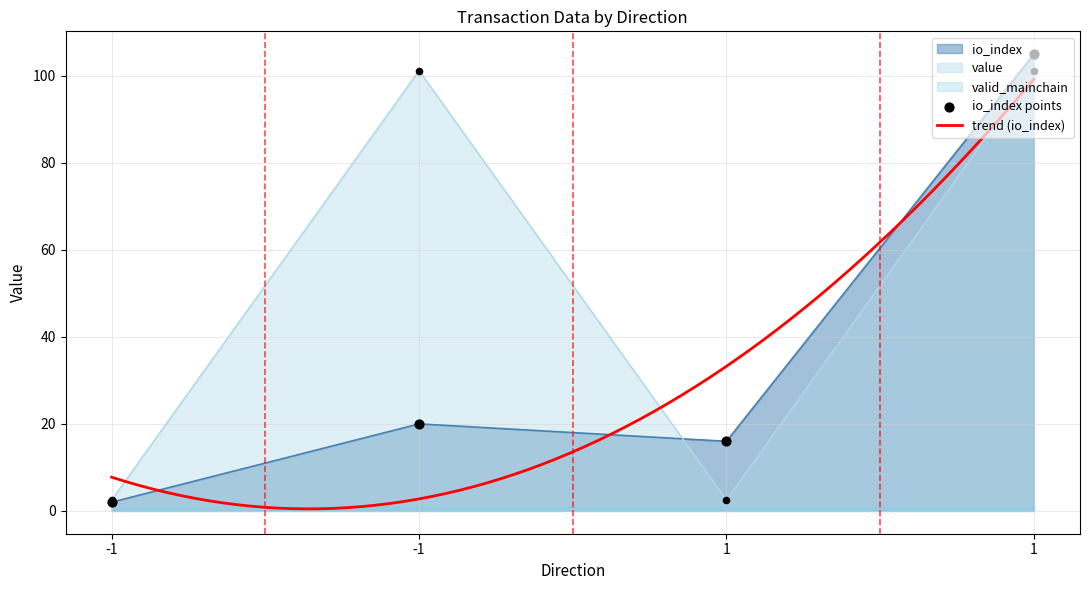

At which category is the sum across all series the highest?

1